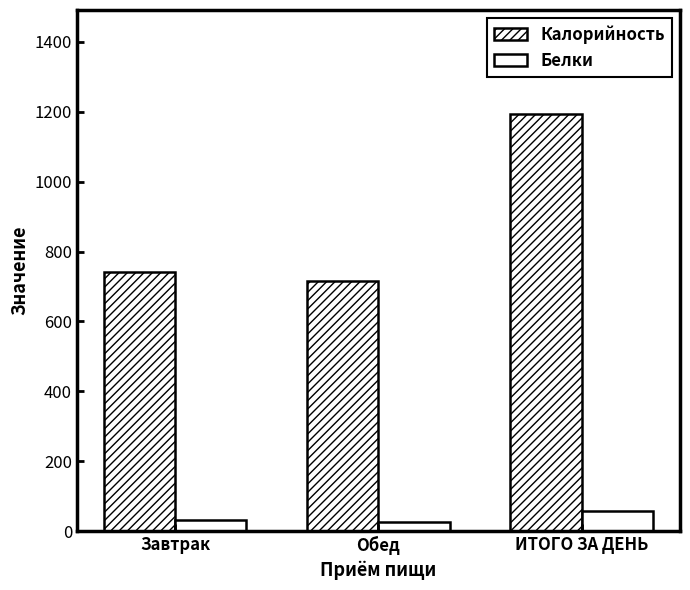

How many data points in Белки are above 33?

2